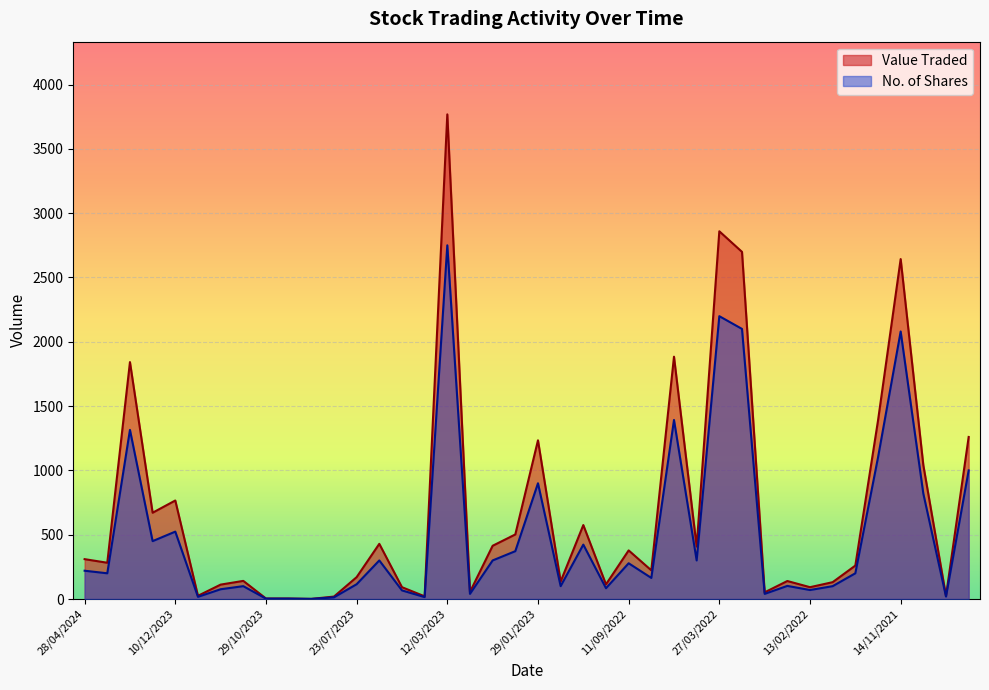

What is the maximum value for No. of Shares?

2750